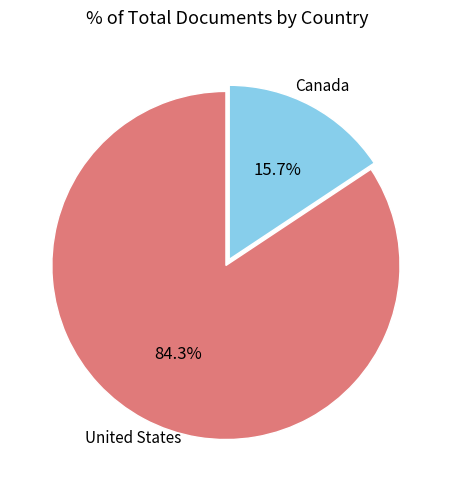

Which has a higher value, Canada or United States?

United States